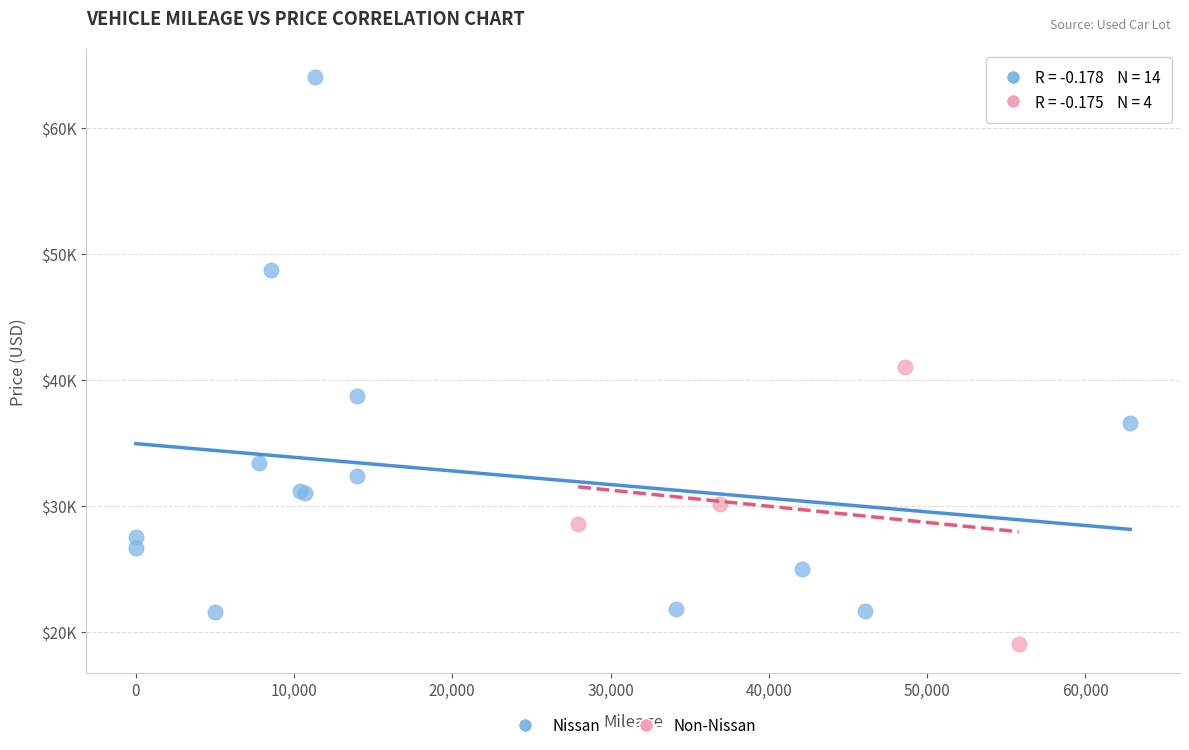

Which series reaches the minimum Y coordinate?

Non-Nissan